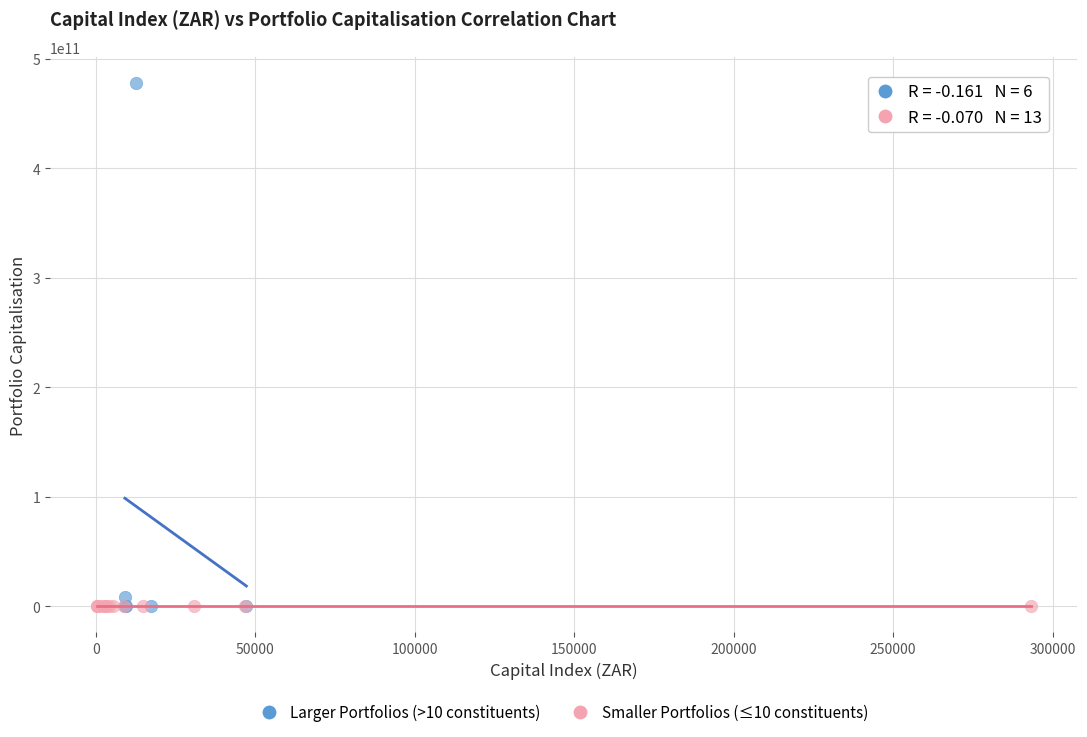

Which series reaches the maximum Y coordinate?

Larger Portfolios (>10 constituents)